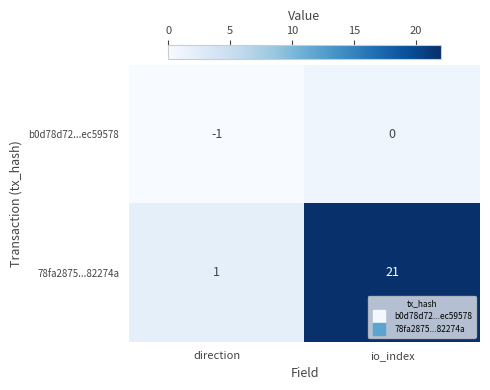

Reading left to right, extract all data points from this chart.

b0d78d72...ec59578: -1	0
78fa2875...82274a: 1	21